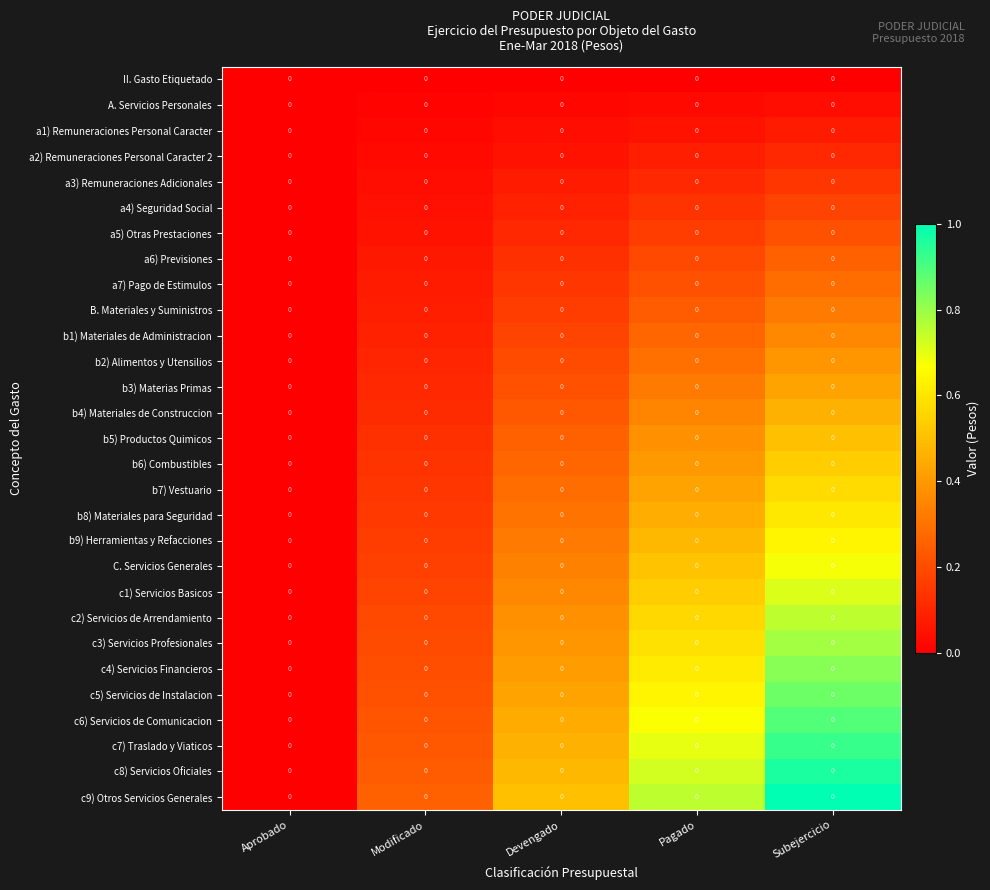

The b9) Herramientas y Refacciones series shows 0.5 at Pagado. True or false?

True